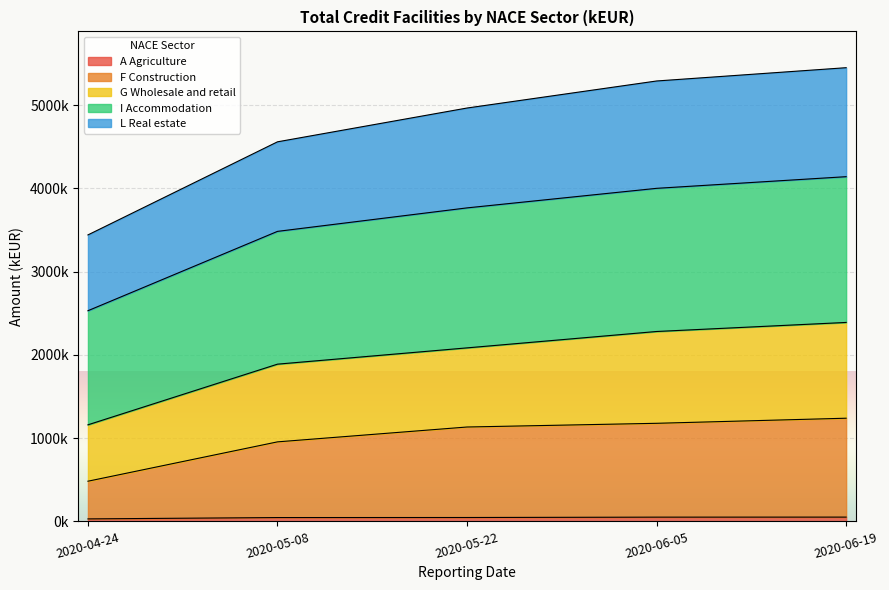

The A Agriculture series shows 51199 at 2020-06-05. True or false?

True